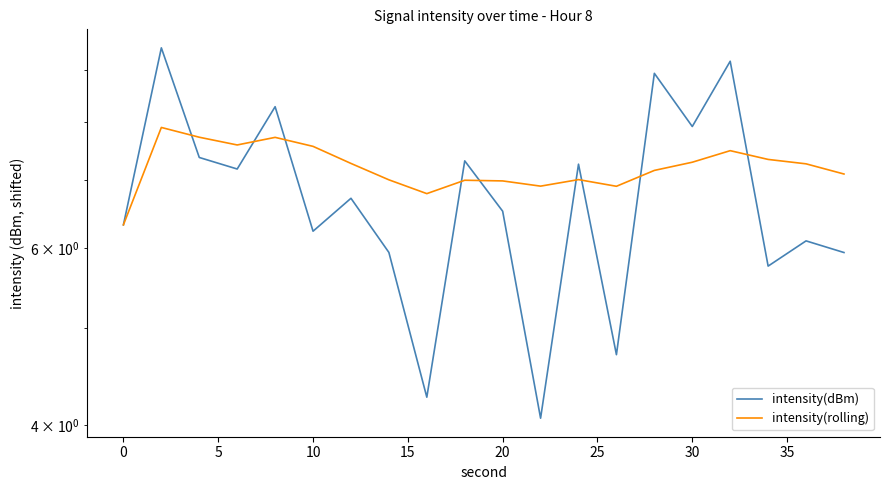

What are all the series names shown in the legend?

intensity(dBm), intensity(rolling)